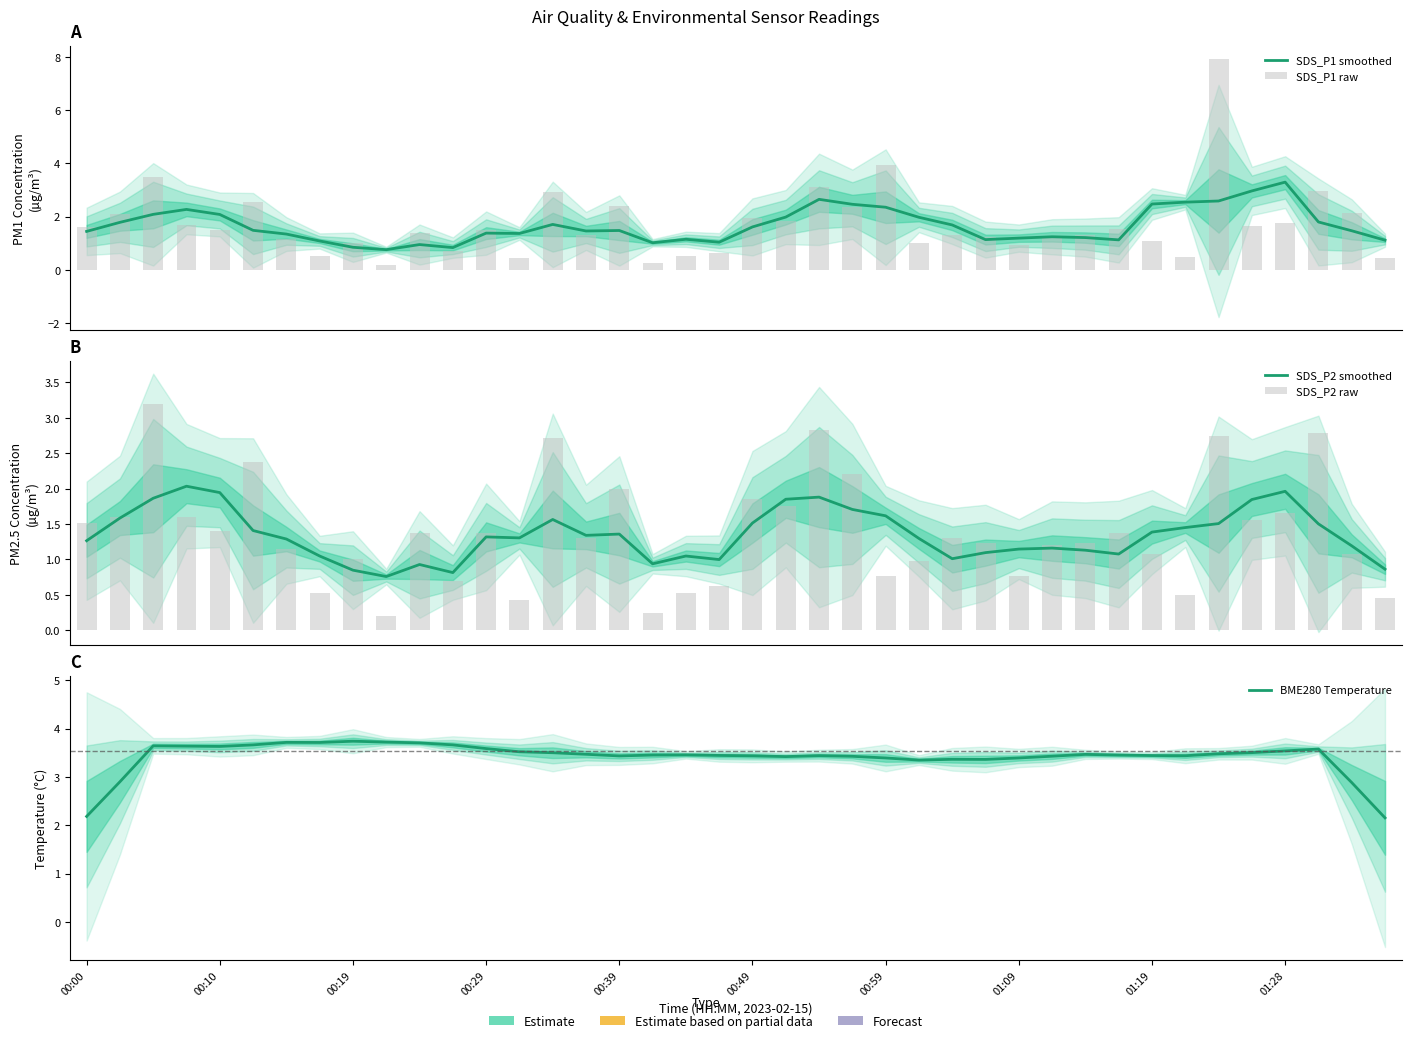

What position from the left is 00:59?

7